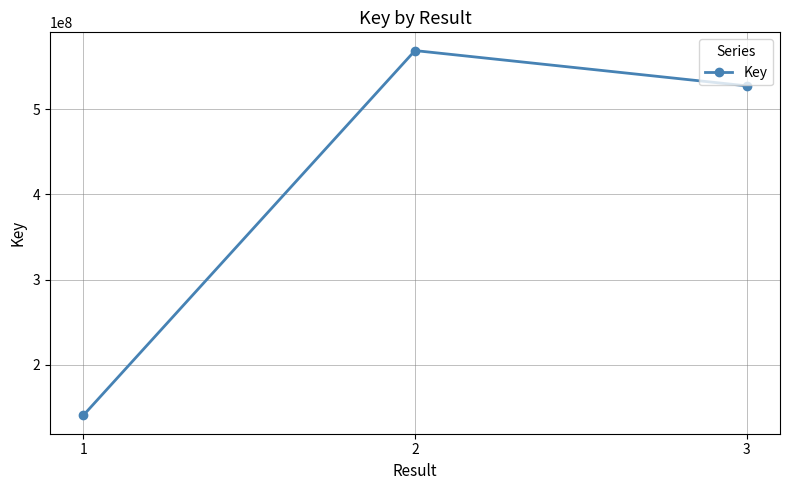

Rank the categories by value from lowest to highest.

1, 3, 2